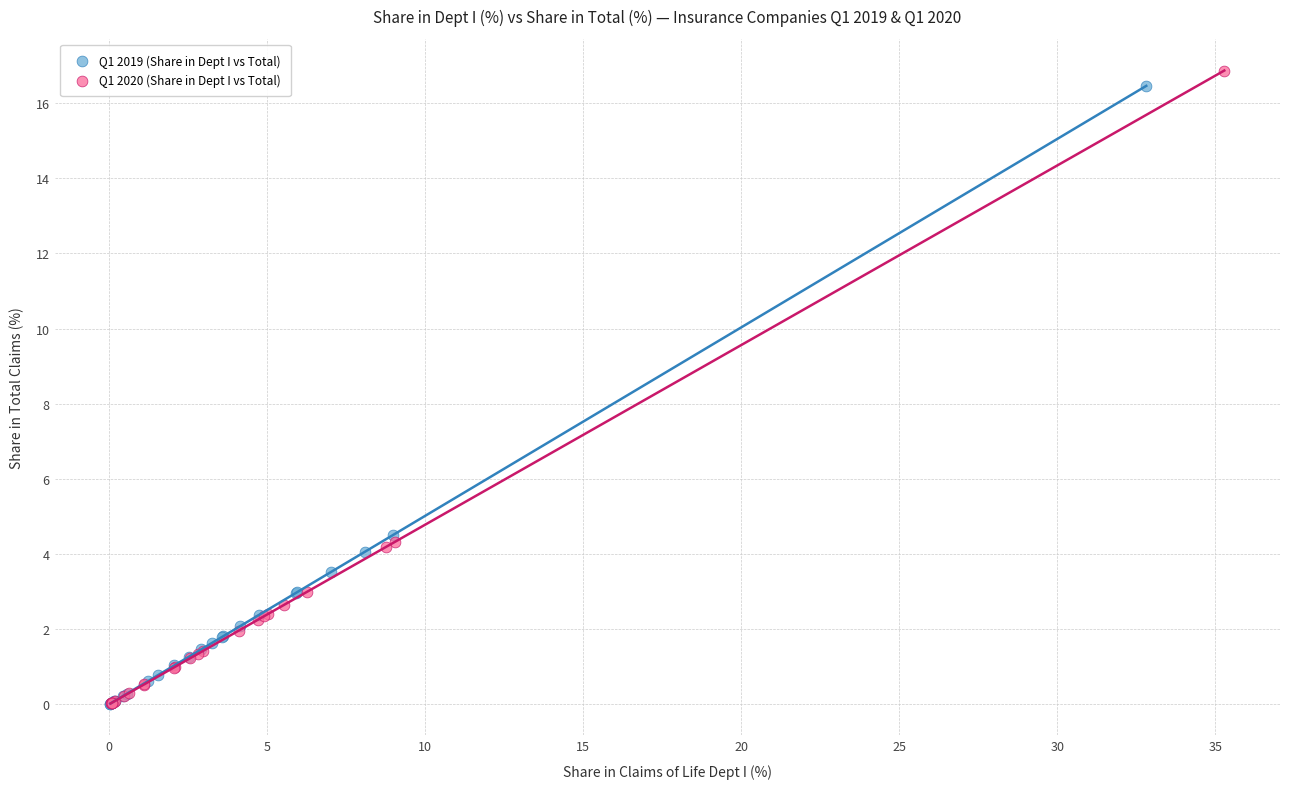

Which series has the largest Y range (max minus min)?

Q1 2020 (Share in Dept I vs Total)